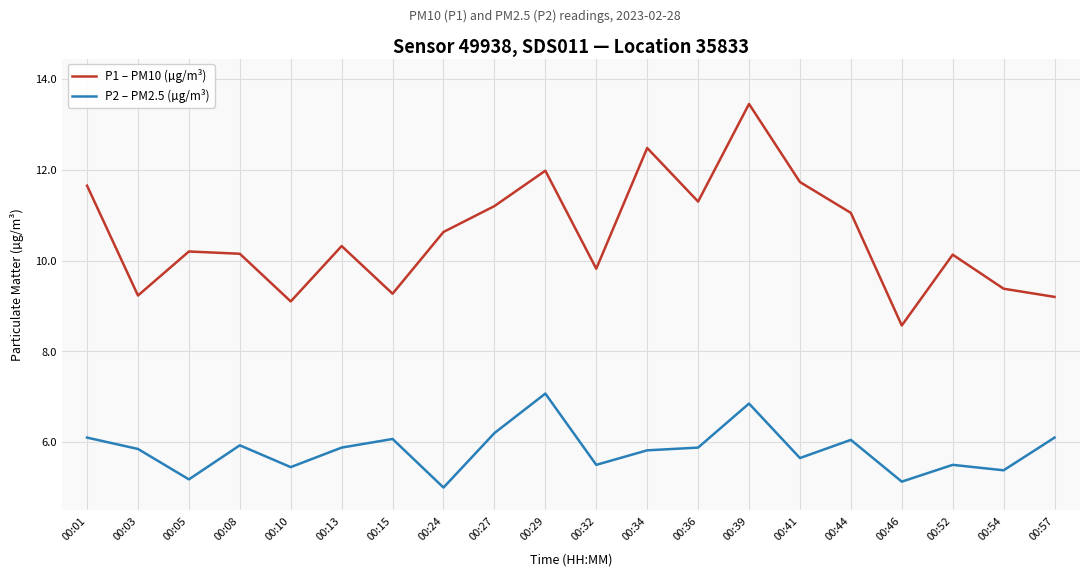

Rank the series by their average value, from lowest to highest.

P2 – PM2.5 (µg/m³), P1 – PM10 (µg/m³)